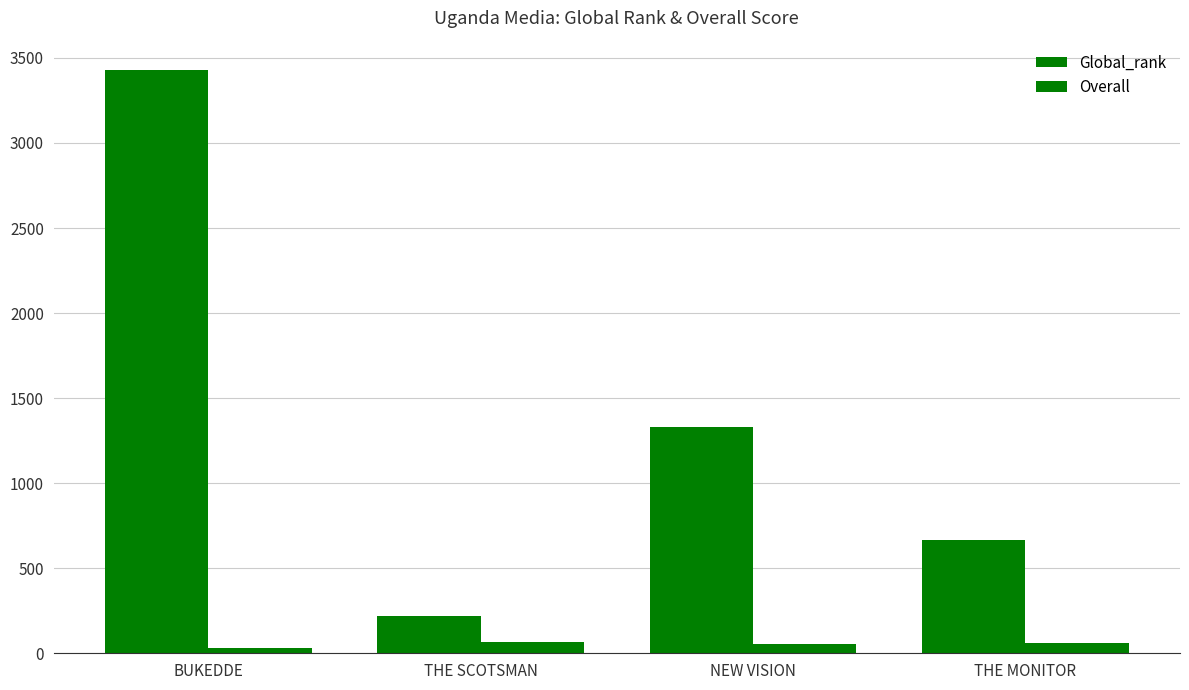

What is the value of the Global_rank bar at the 2nd from the left?

217.0